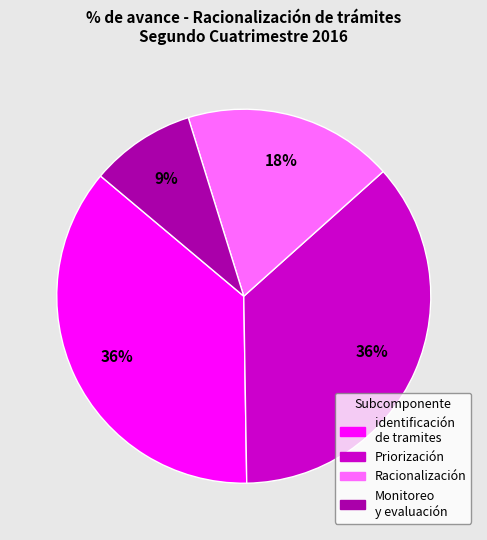

To the nearest percent, what is the average slice percentage?

25%